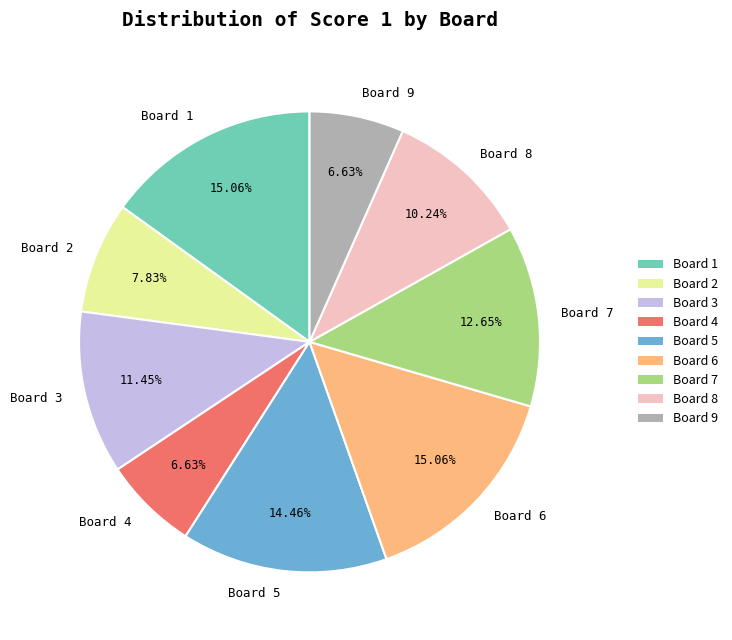

What percentage is the Board 9 slice, to the nearest percent?

7%